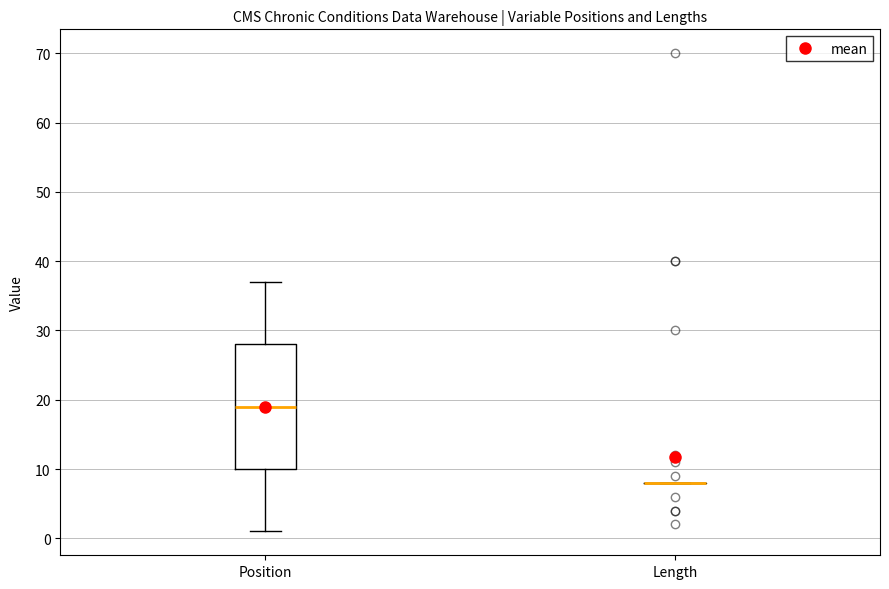

Comparing the boxes themselves (not the whiskers), which one is the tallest?

Position